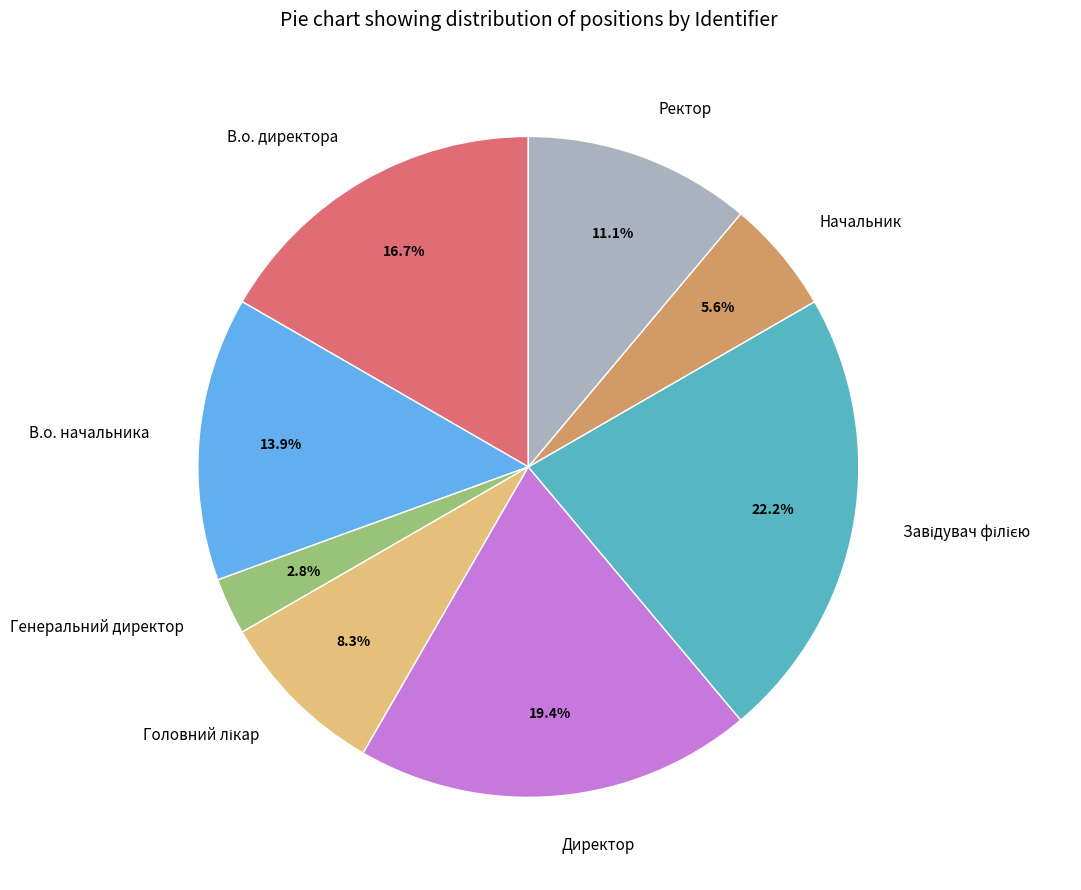

Does Генеральний директор represent more than half of the total?

No